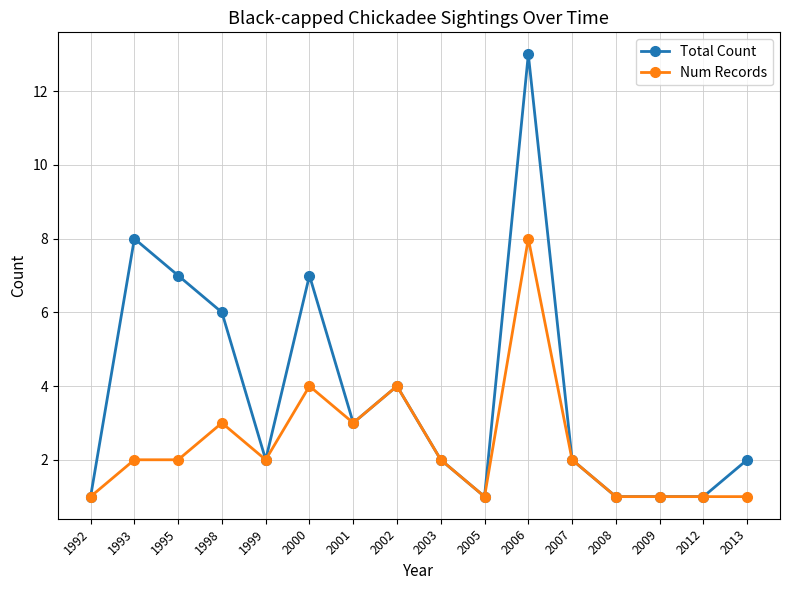

Between 2000 and 2001, which series saw the biggest shift?

Total Count